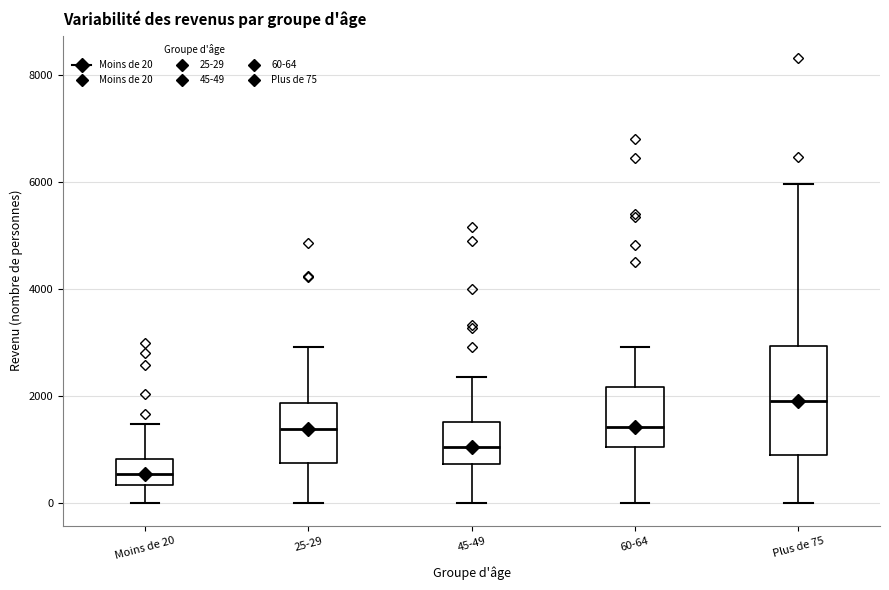

Which box is the tallest, from its lower edge to its upper edge?

Plus de 75